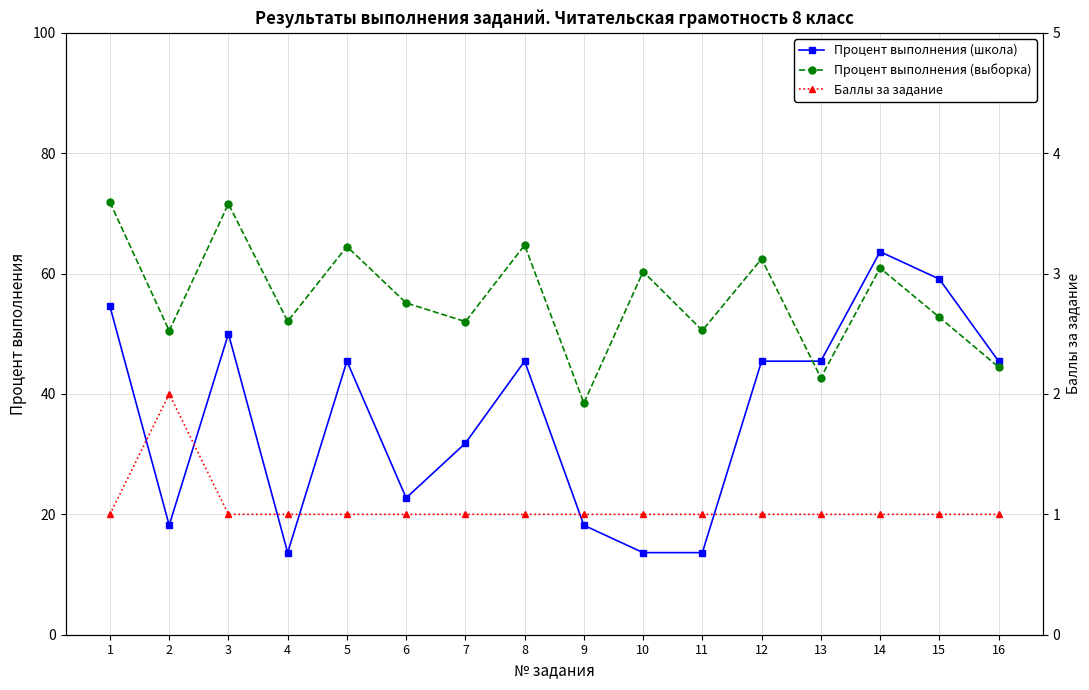

Count the number of data series in this chart.

3